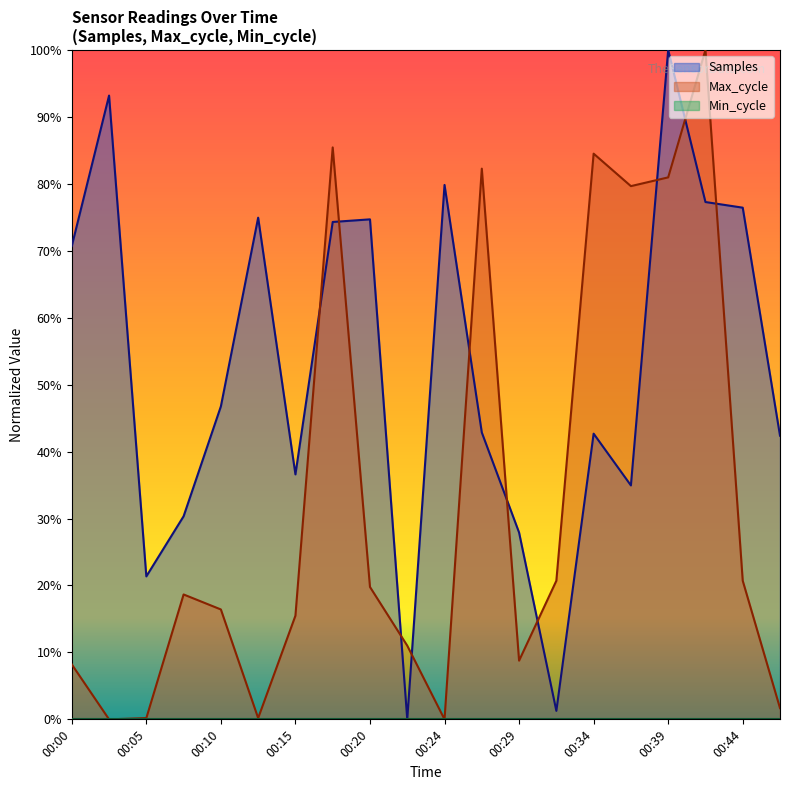

True or false: Samples has more than 1 interior local peaks.

True